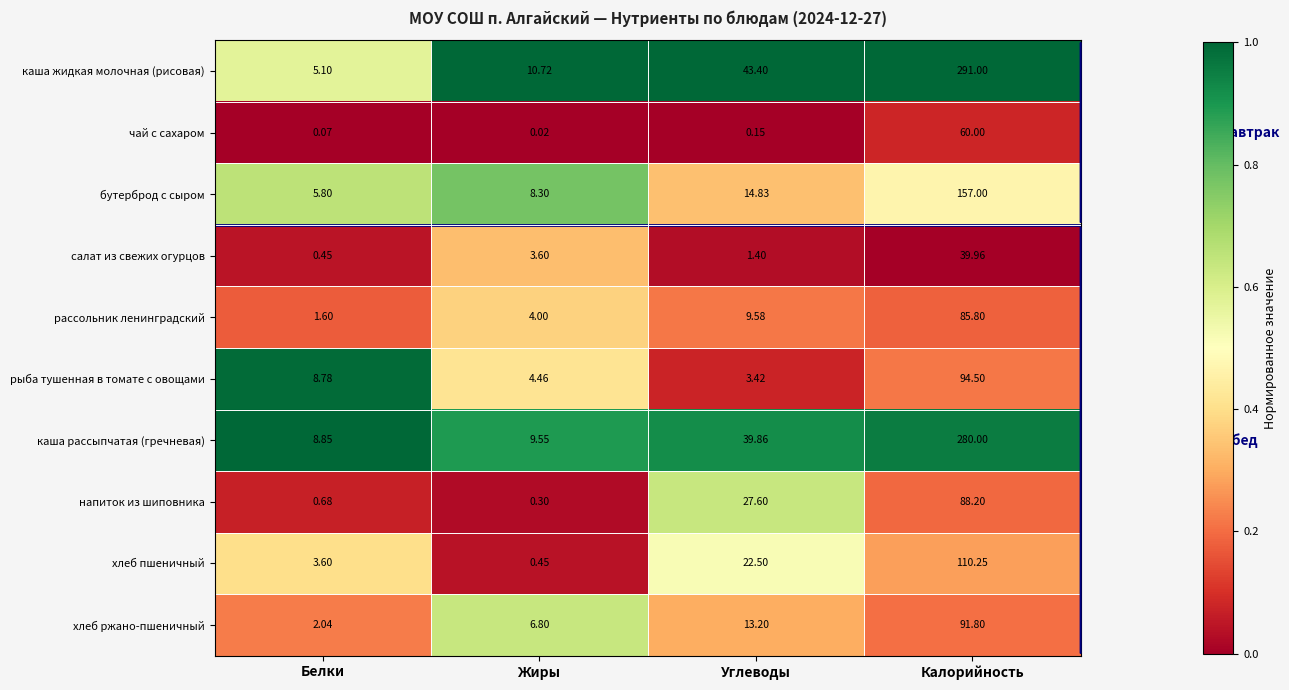

Where does the рассольник ленинградский series first go above 9?

Углеводы